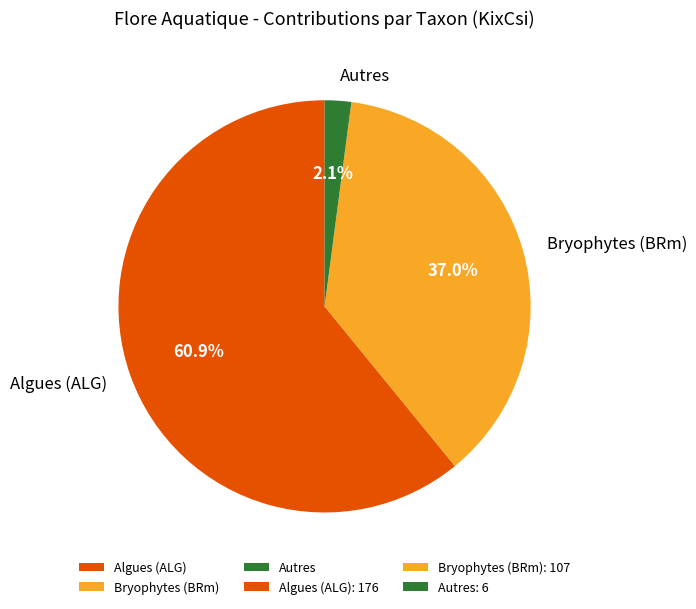

Rank the categories by value from lowest to highest.

Autres, Bryophytes (BRm), Algues (ALG)